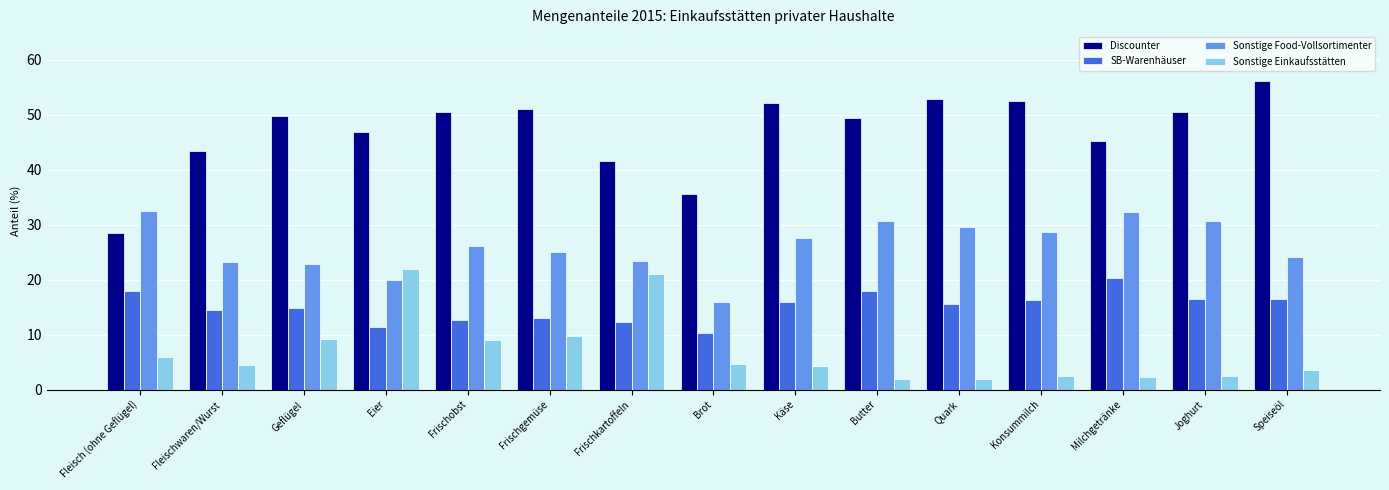

What is the difference between the highest and lowest values at Fleischwaren/Wurst?

39.0